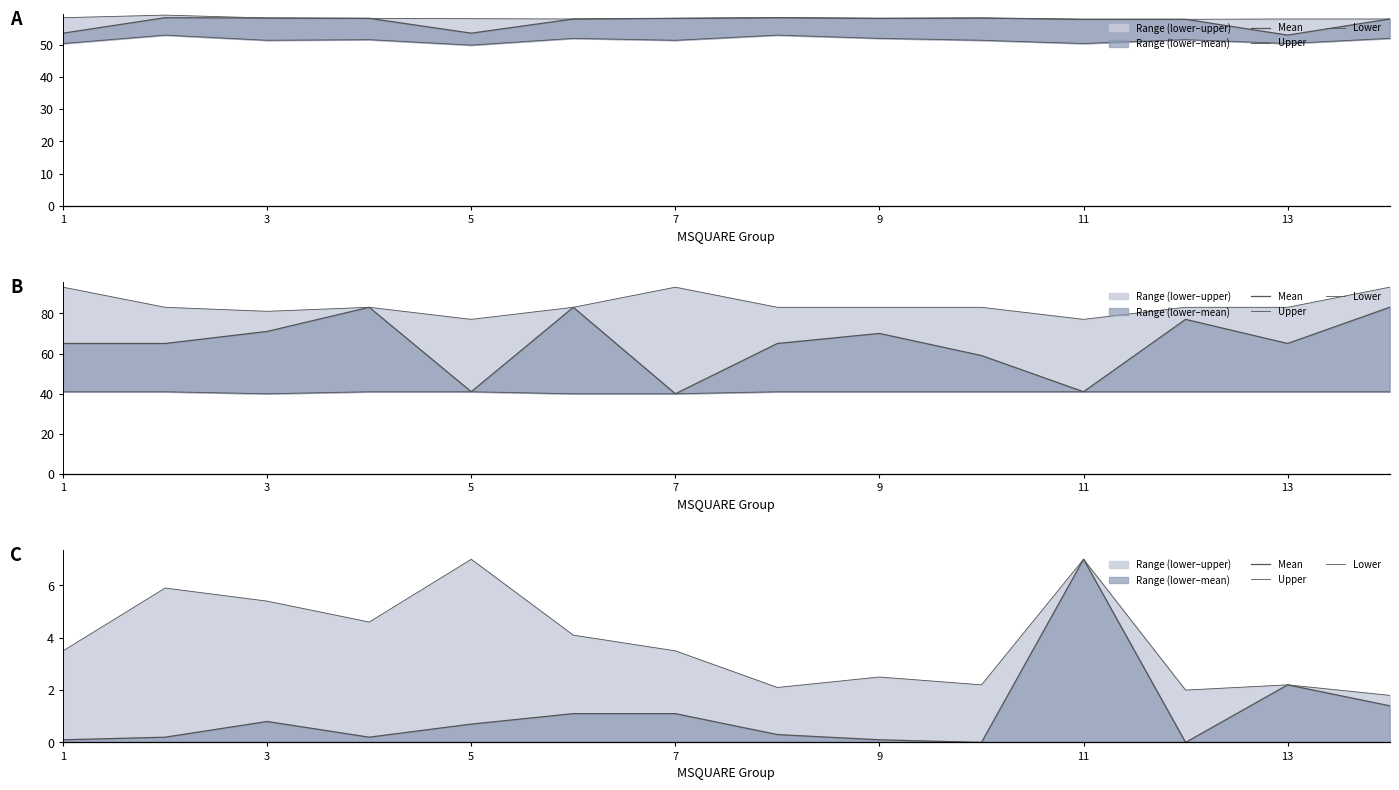

Reading left to right, what are all the values shown in this chart?

Mean: 0.1	0.2	0.8	0.2	0.7	1.1	1.1	0.3	0.1	0.0	7.0	0.0	2.2	1.4
Upper: 3.5	5.9	5.4	4.6	7.0	4.1	3.5	2.1	2.5	2.2	7.0	2.0	2.2	1.8
Lower: 0.0	0.0	0.0	0.0	0.0	0.0	0.0	0.0	0.0	0.0	0.0	0.0	0.0	0.0